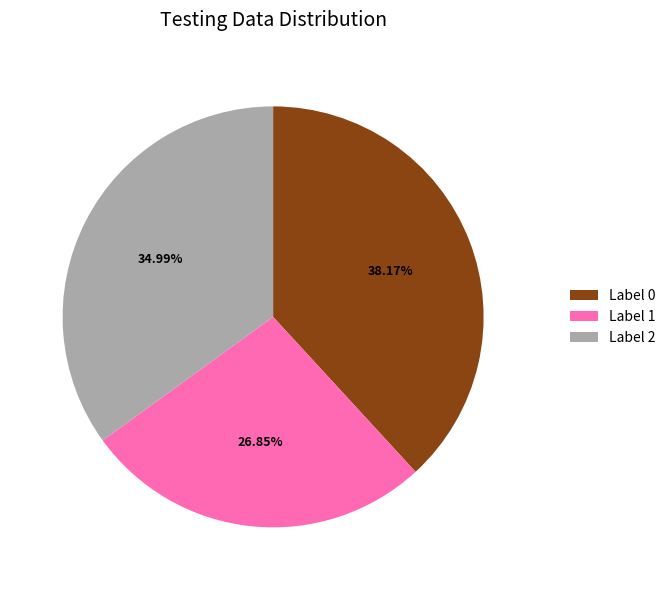

Which has a higher value, Label 1 or Label 2?

Label 2